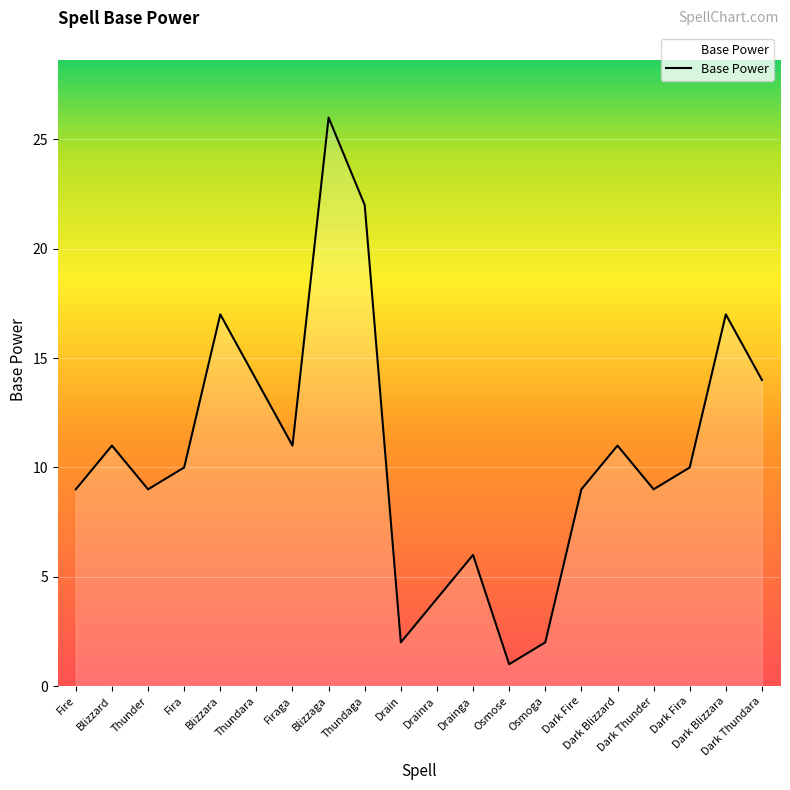

Is it true that the value at Blizzaga is 26?

True